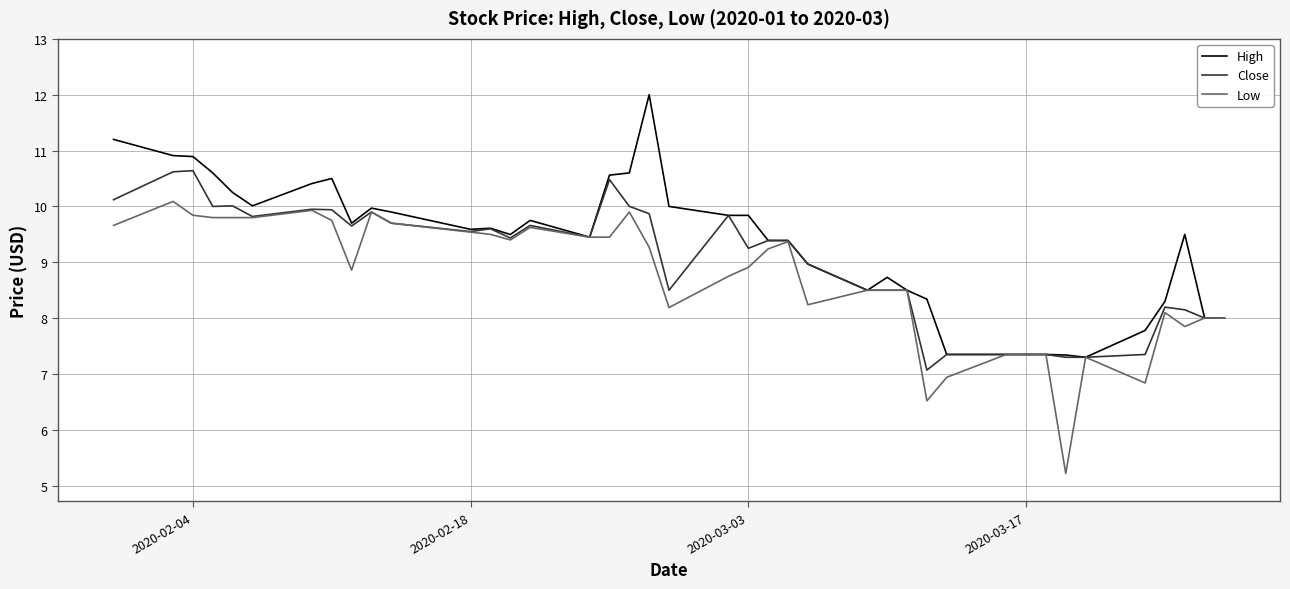

Which series has the largest range (max minus min)?

Low